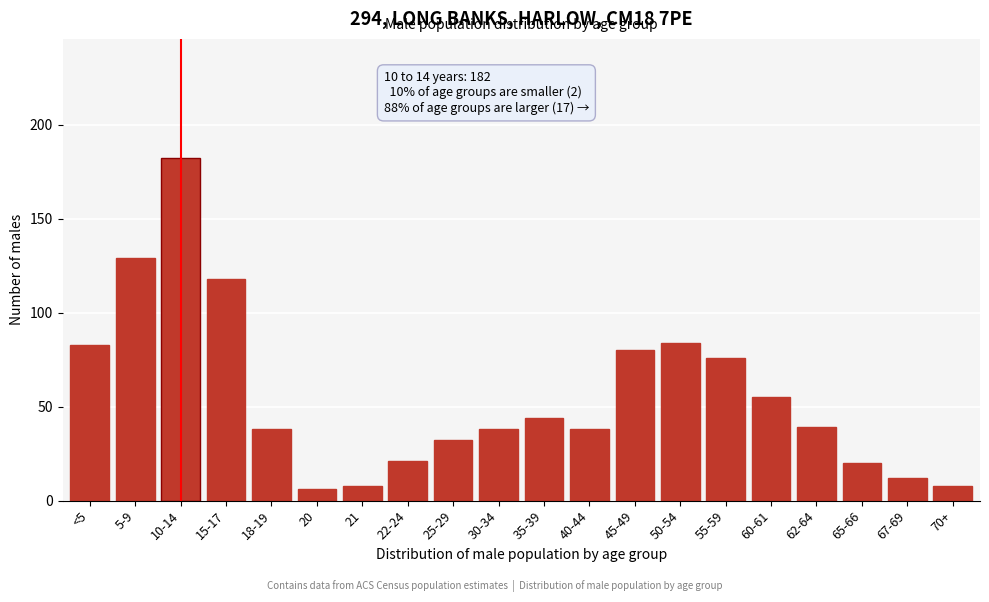

Reading left to right, list all the values displayed in this chart.

<5=83	5-9=129	10-14=182	15-17=118	18-19=38	20=6	21=8	22-24=21	25-29=32	30-34=38	35-39=44	40-44=38	45-49=80	50-54=84	55-59=76	60-61=55	62-64=39	65-66=20	67-69=12	70+=8